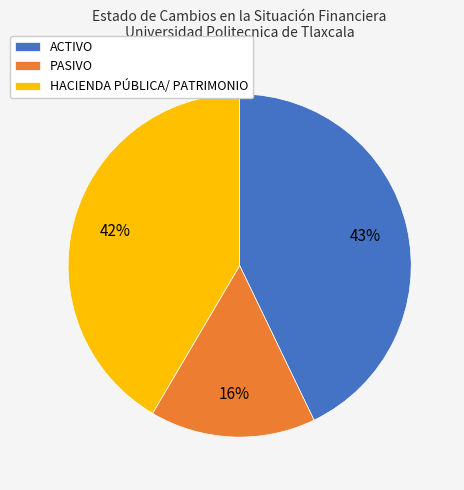

Is there any slice that represents more than half of the pie?

No